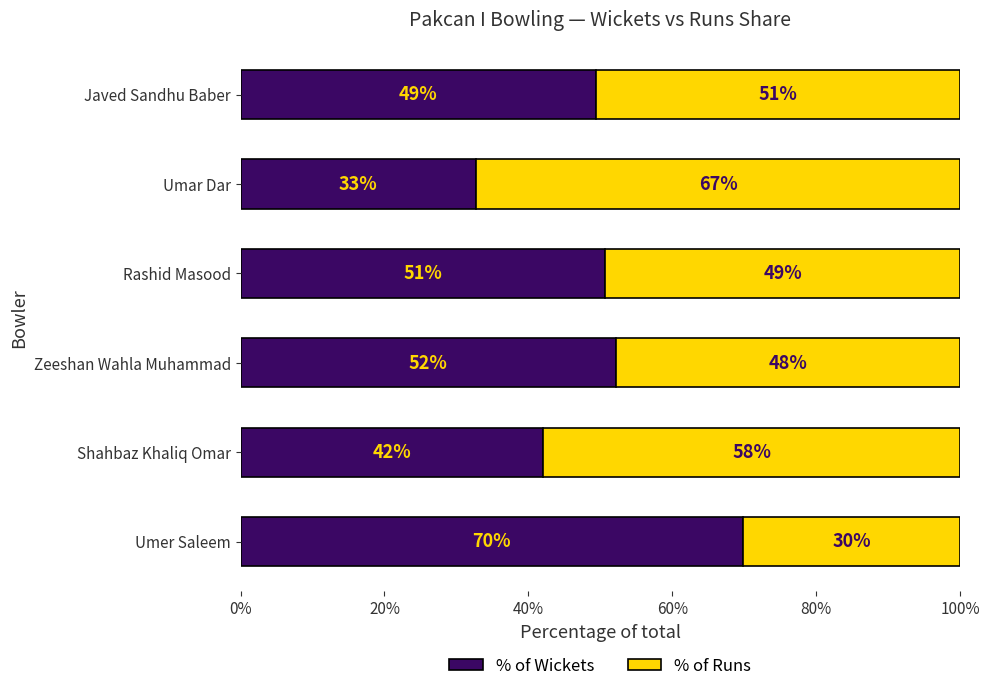

Is it true that % of Wickets equals 50.7 at Rashid Masood?

True